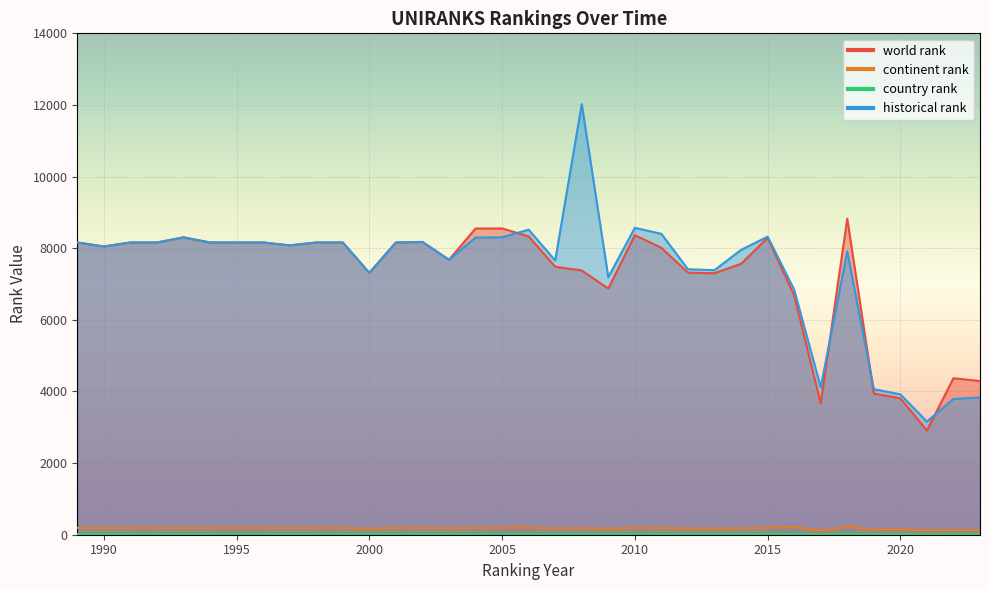

What are all the series names shown in the legend?

world rank, continent rank, country rank, historical rank